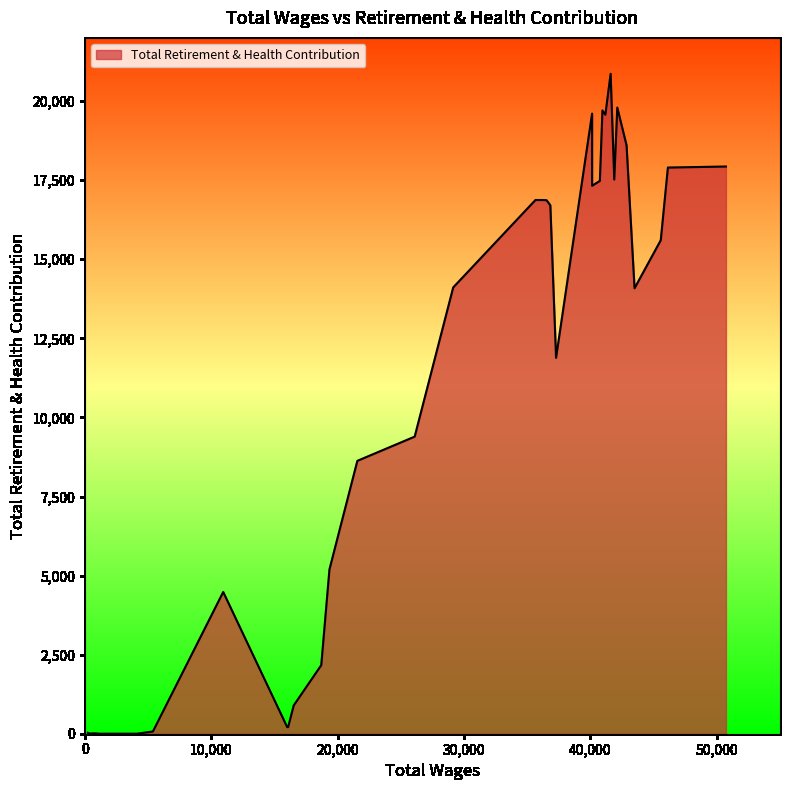

Does the chart display data point markers on the line(s)?

No